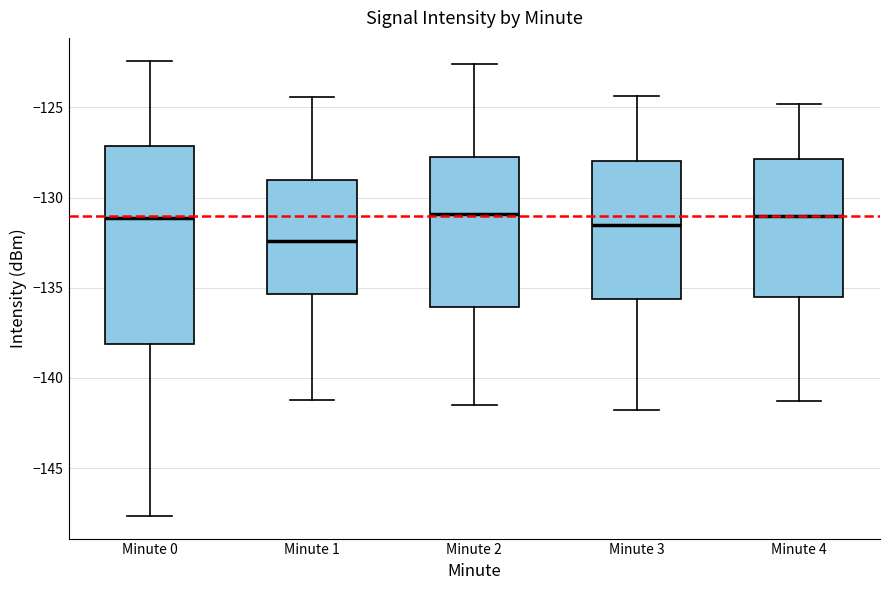

Reading left to right, read every box against the y-axis: the position of its median line, the range the box covers, and the ends of its whiskers. The values are not printed on the chart, so give them approximately, as read against the axis.

Minute 0: median -131.0, box -138.0 to -127.0, whiskers -147.5 to -122.5
Minute 1: median -132.5, box -135.5 to -129.0, whiskers -141.0 to -124.5
Minute 2: median -131.0, box -136.0 to -127.5, whiskers -141.5 to -122.5
Minute 3: median -131.5, box -135.5 to -128.0, whiskers -142.0 to -124.5
Minute 4: median -131.0, box -135.5 to -128.0, whiskers -141.5 to -125.0